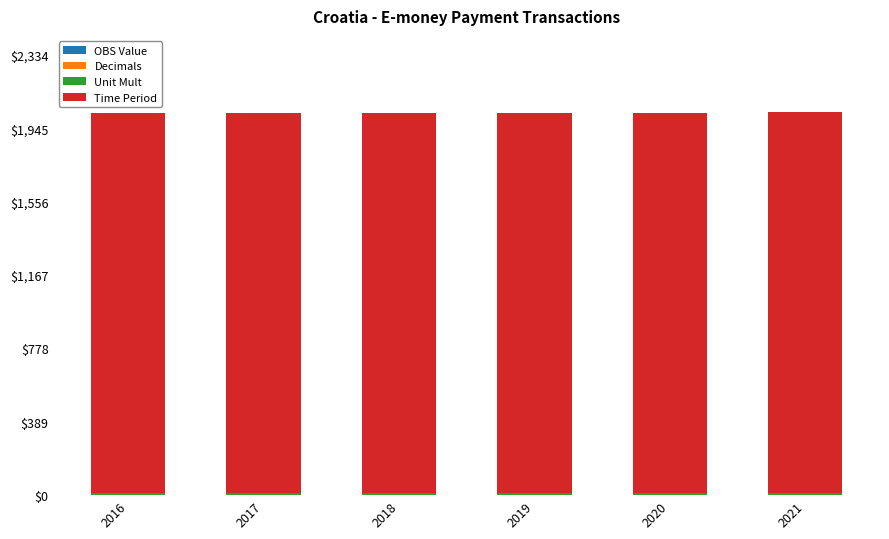

How many categories are shown in the chart?

6